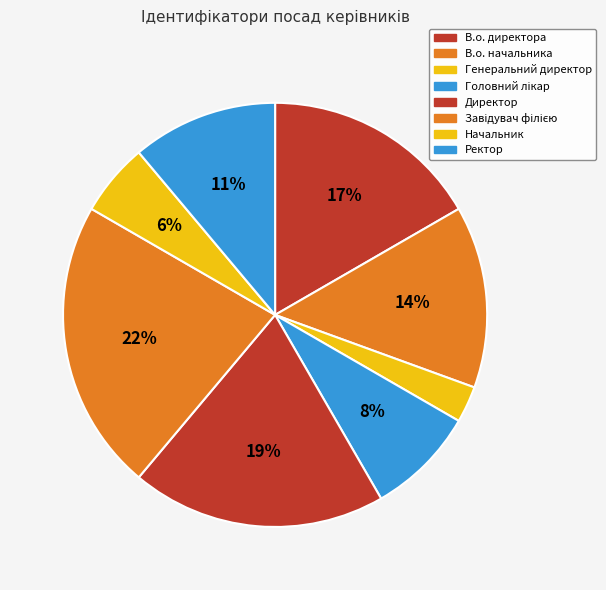

Is there a majority slice in this chart?

No